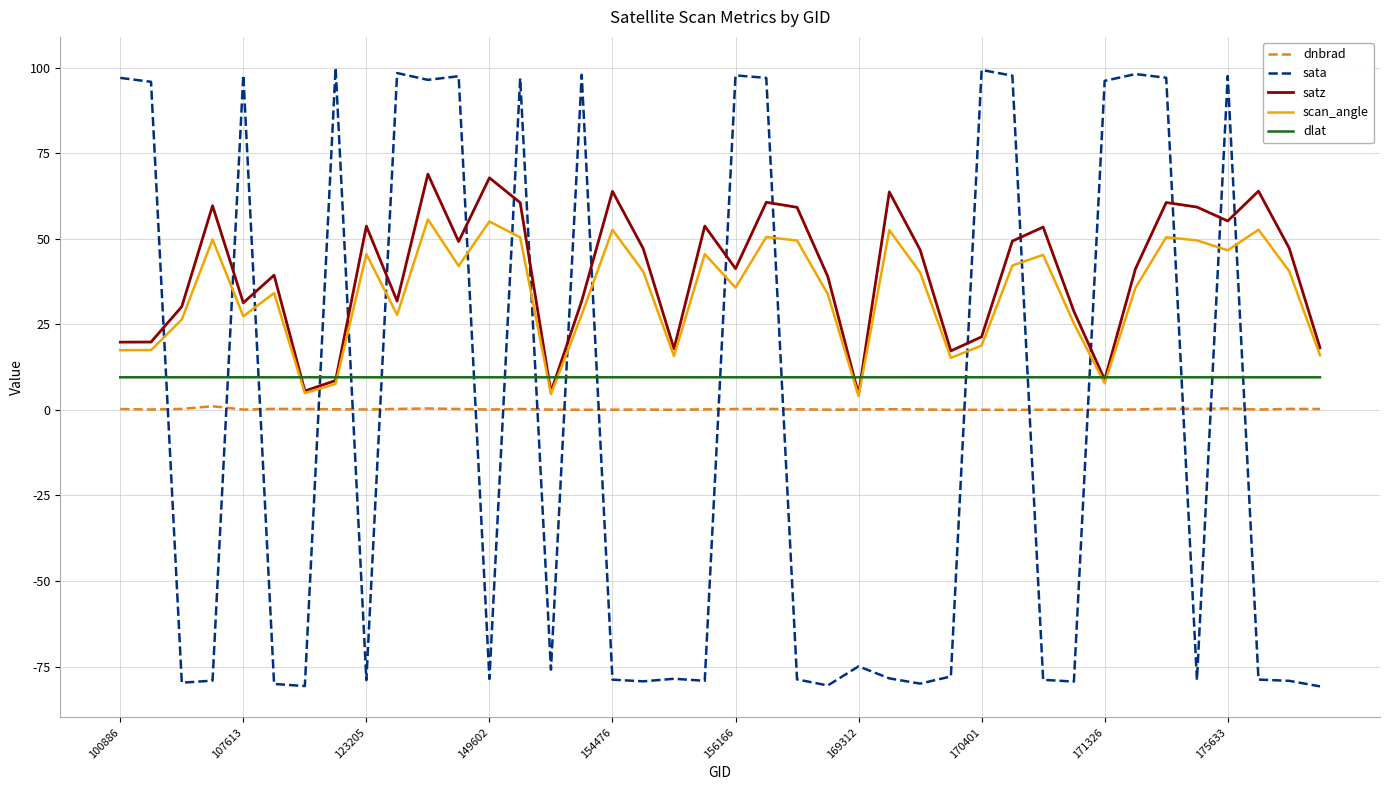

Rank the series by their maximum value, from highest to lowest.

sata, satz, scan_angle, dlat, dnbrad